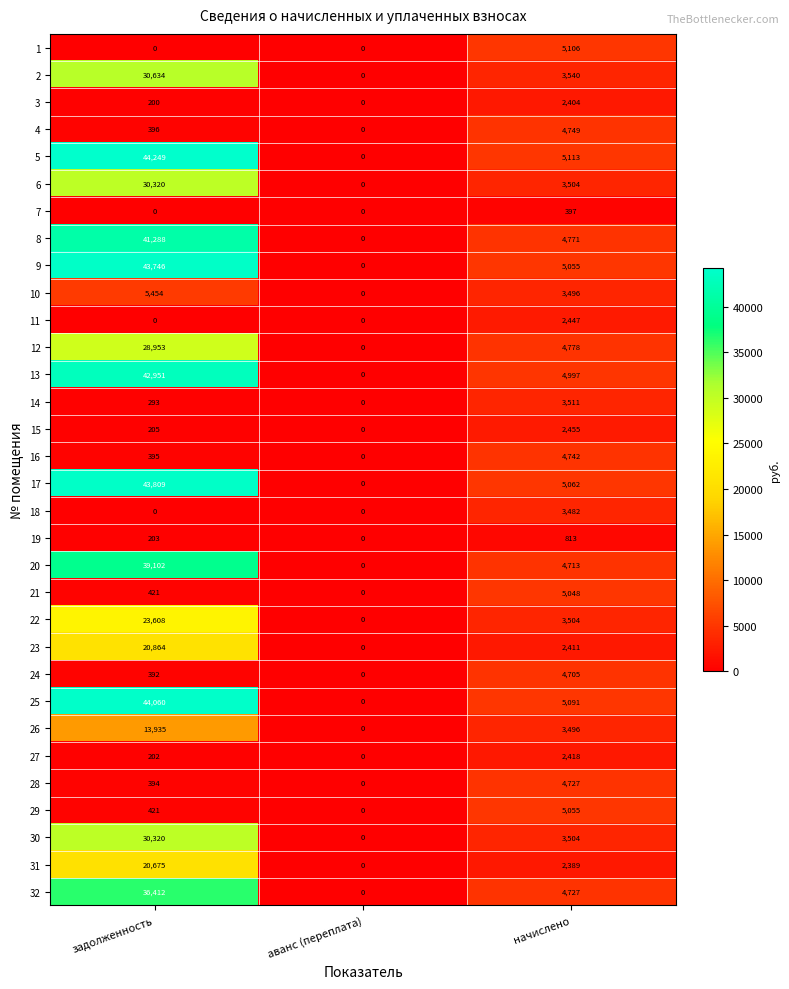

What is the greatest value displayed?

44249